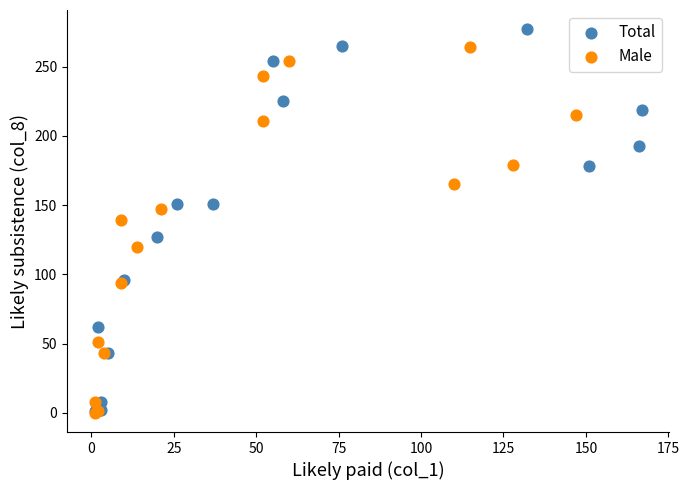

What are all the series names shown in the legend?

Total, Male